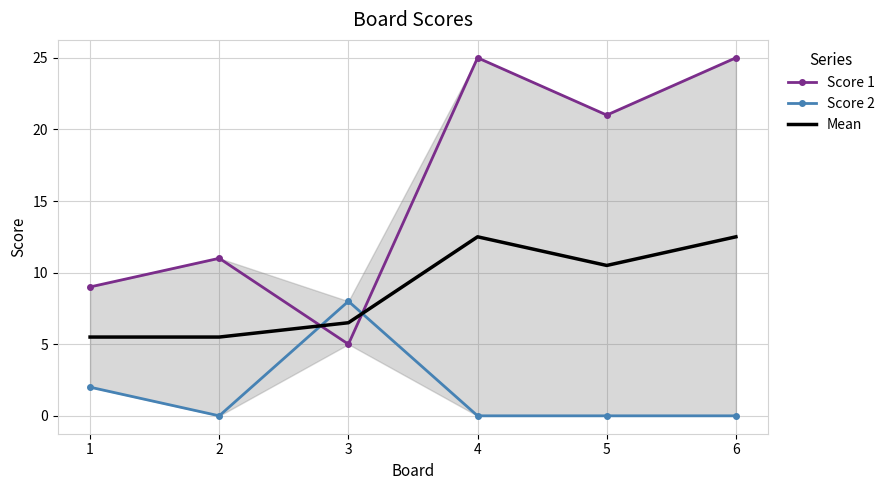

What is the sum of all Score 1 values?

96.0